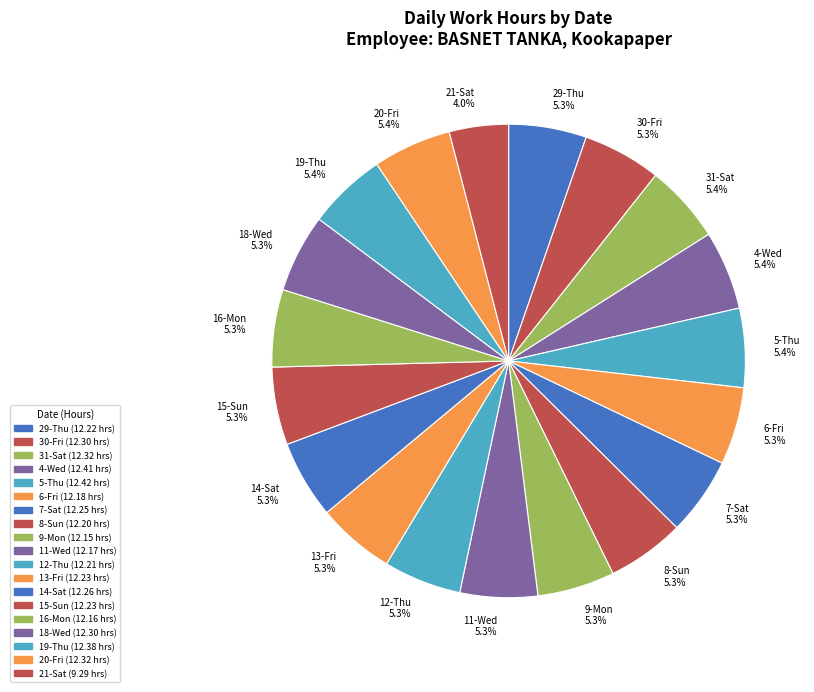

What percentage do 6-Fri and 13-Fri together represent?

10.6%